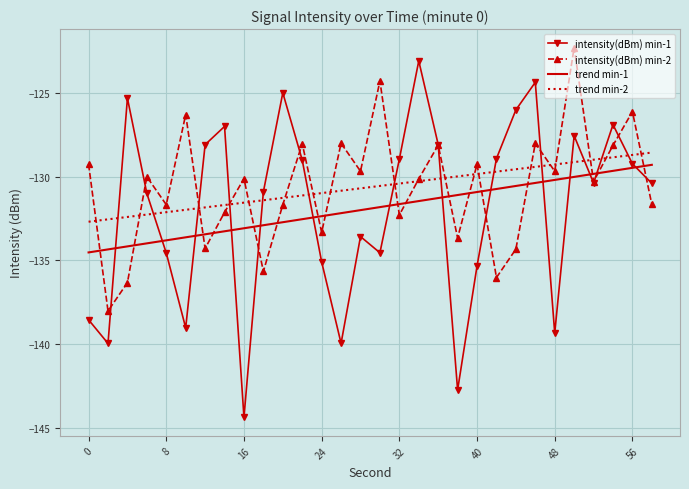

What is the lowest value of the trend min-2 series?

-132.7